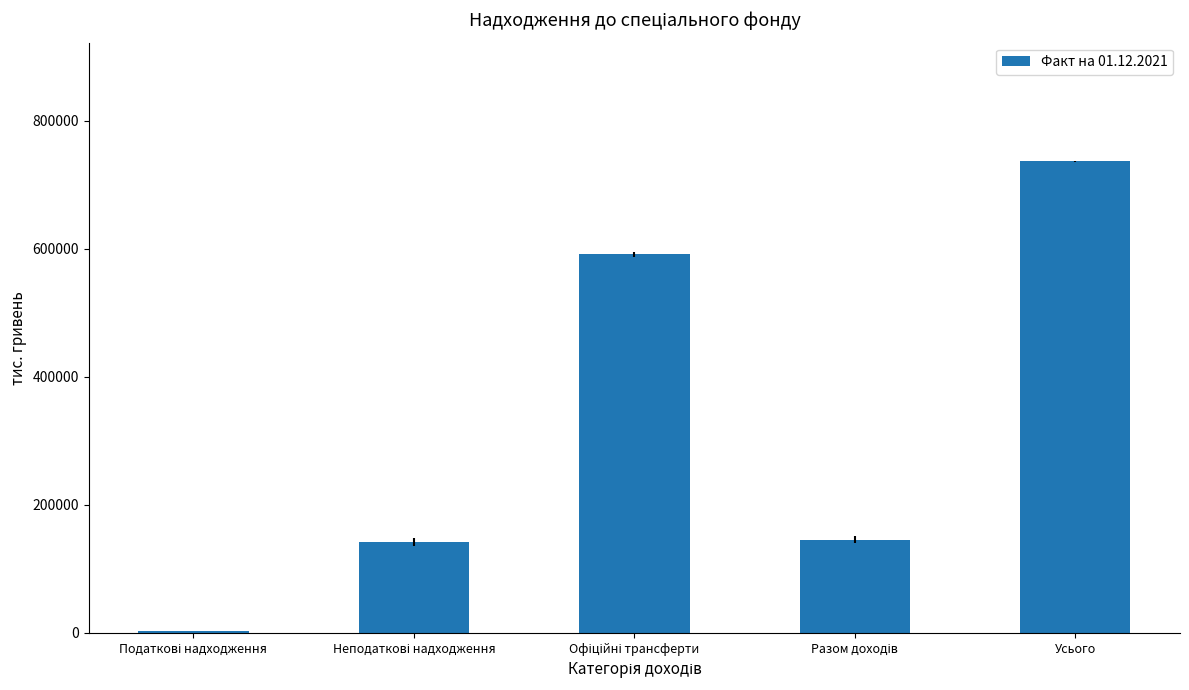

Which label corresponds to the largest value in the chart?

Усього